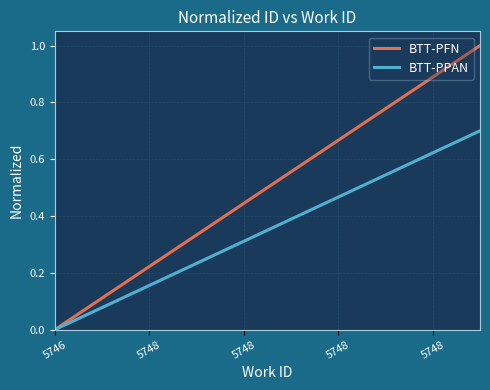

What are all the series names shown in the legend?

BTT-PFN, BTT-PPAN